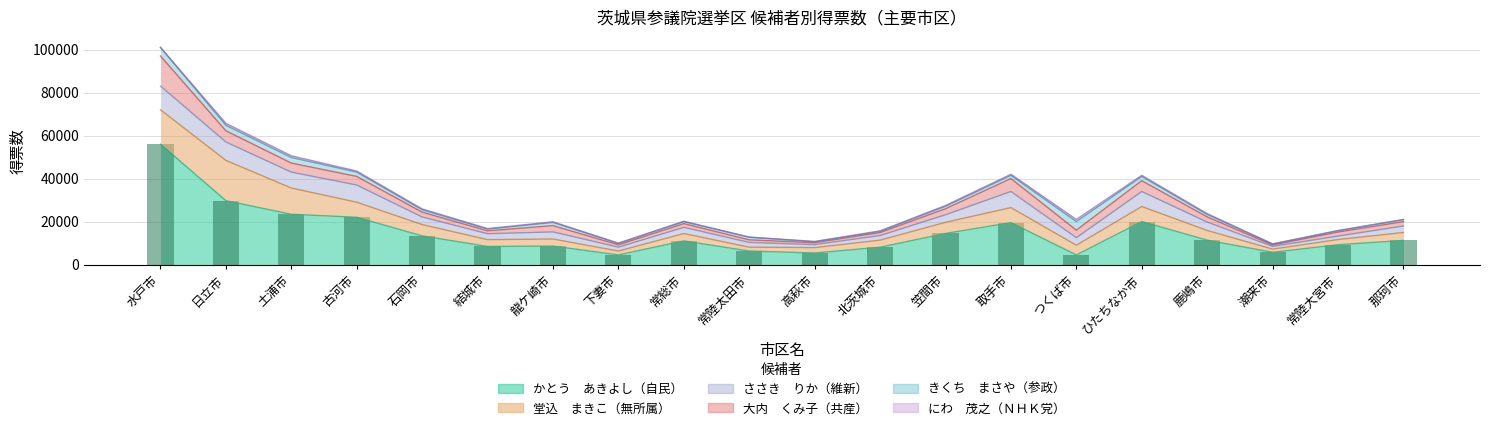

Reading left to right, transcribe all the data shown in this chart.

かとう　あきよし（自民）: 56000	29714	23400	22000	13349	8433	8600	4500	11020	6300	5389	8062	14469	19500	4500	20000	11357	5704	9223	11239
堂込　まきこ（無所属）: 16000	18742	12200	7000	5250	3161	3300	1800	3417	1800	2510	3303	5174	7000	4500	7000	4508	1474	2425	3681
ささき　りか（維新）: 11000	8555	7400	8000	3540	2759	3300	1800	2883	2200	1374	2157	3529	7500	3500	7000	3910	1281	1620	3033
大内　くみ子（共産）: 14000	5203	4200	4000	2248	1361	2900	1100	1714	1200	886	1360	2788	6000	3500	5000	2393	644	1851	2009
きくち　まさや（参政）: 4000	2570	2600	2000	1106	778	1500	600	888	1200	451	560	1121	1500	4000	2000	1137	425	591	858
にわ　茂之（ＮＨＫ党）: 0	902	800	500	417	258	300	200	258	100	159	240	390	500	1000	500	397	113	146	191